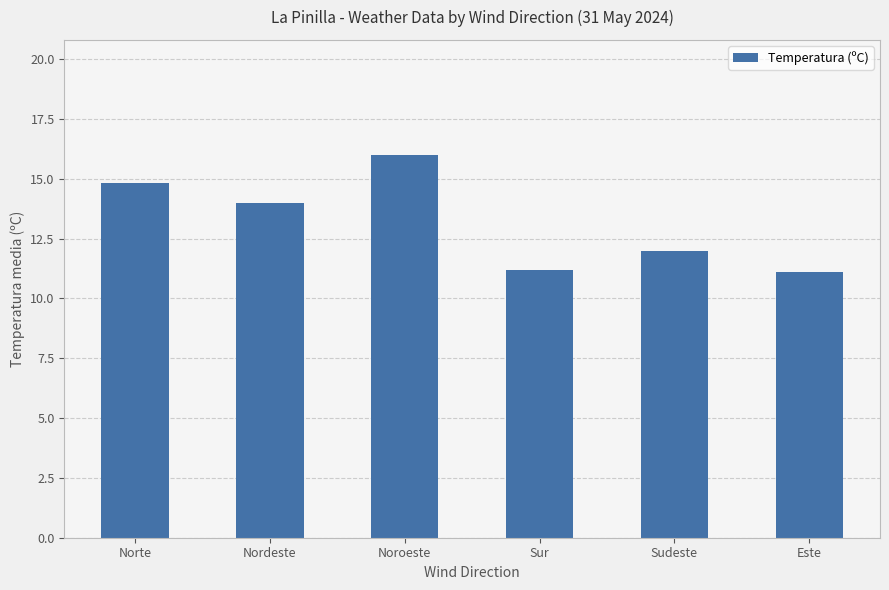

What is the label of the 2nd bar from the left?

Nordeste